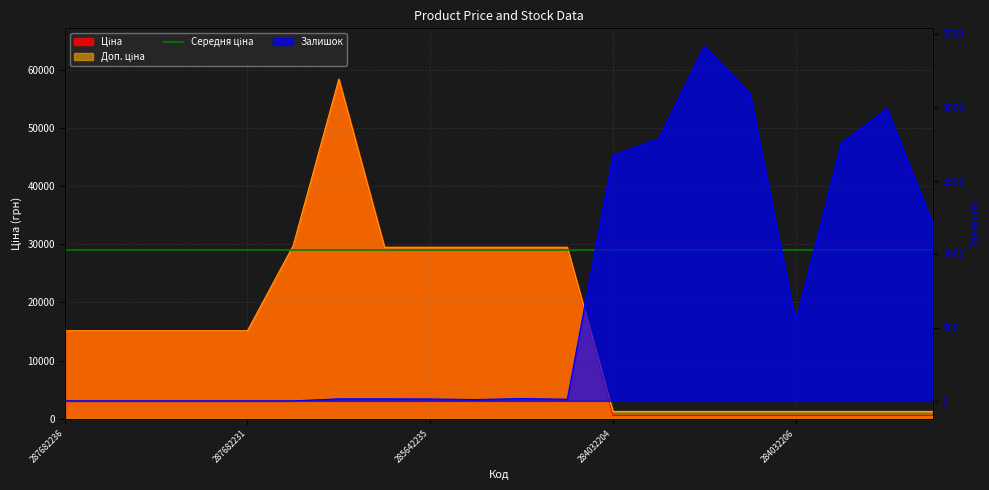

Is the value of Доп. ціна at 284032206 greater than the value of Залишок at 287682233?

Yes